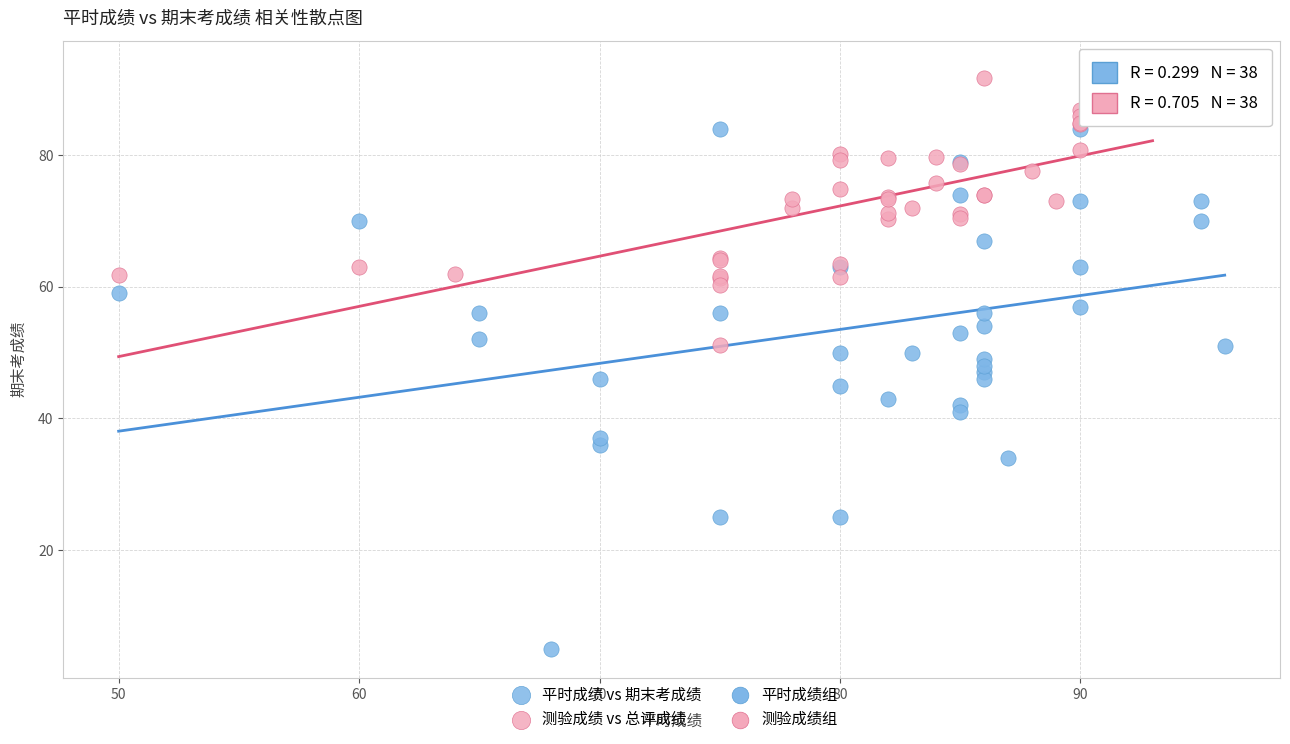

Which series reaches the minimum Y coordinate?

平时成绩 vs 期末考成绩